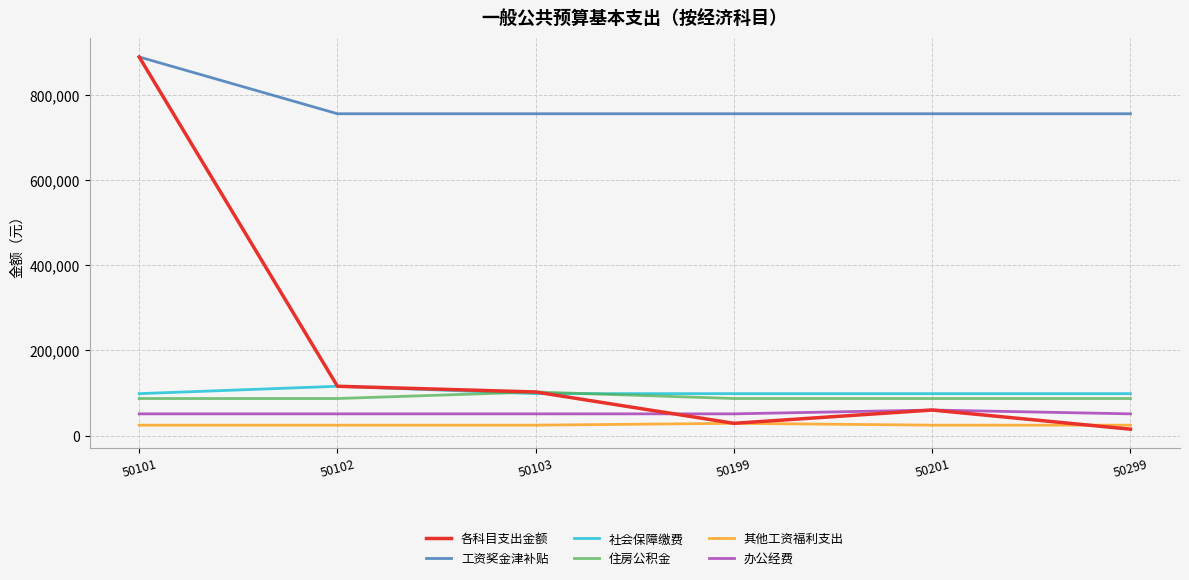

The 办公经费 series shows 51000.0 at 50199. True or false?

True